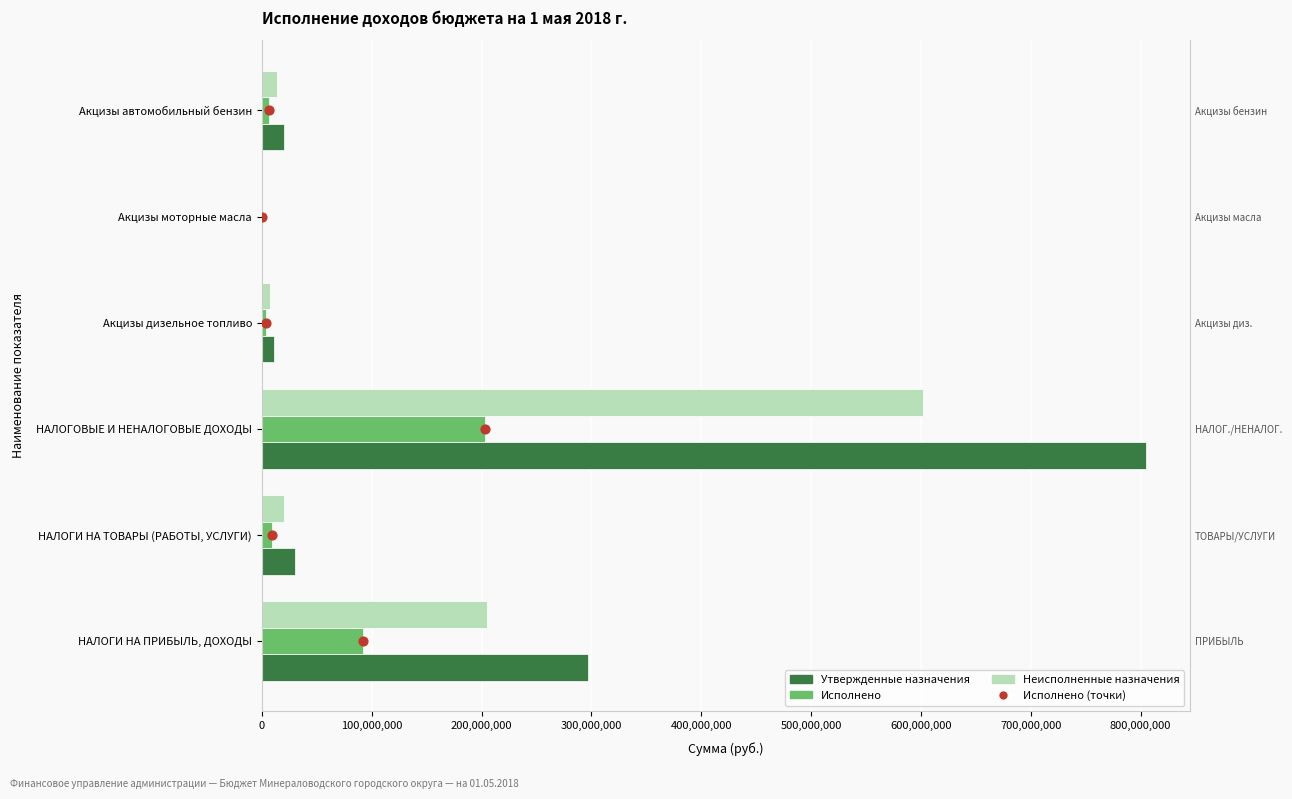

Which series has the largest Y range (max minus min)?

Утвержденные назначения